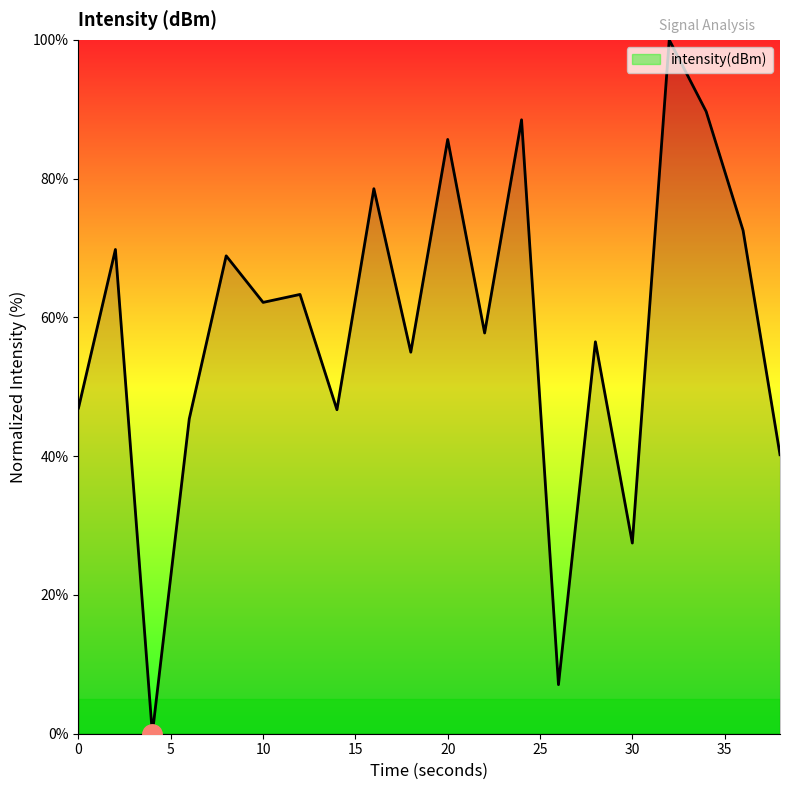

How many interior local peaks (higher than both neighbors) does the data have?

8